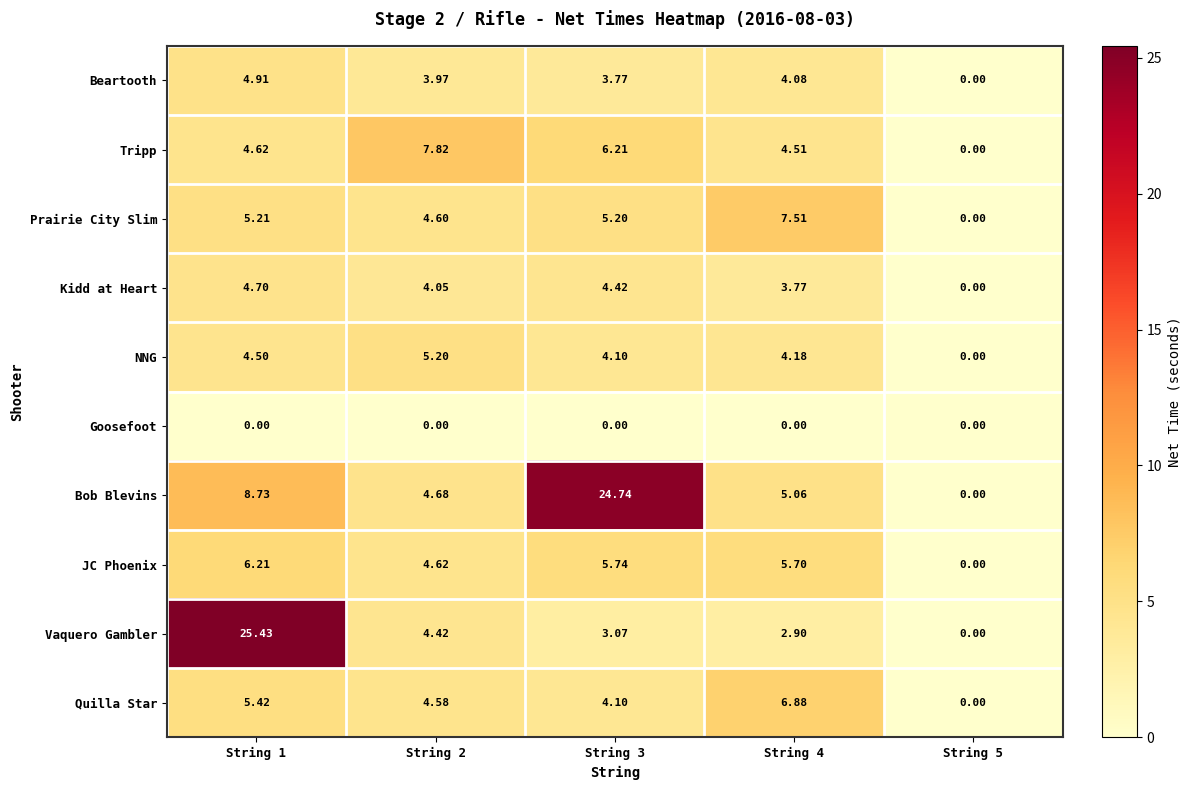

Which series has the largest total across all categories?

Bob Blevins